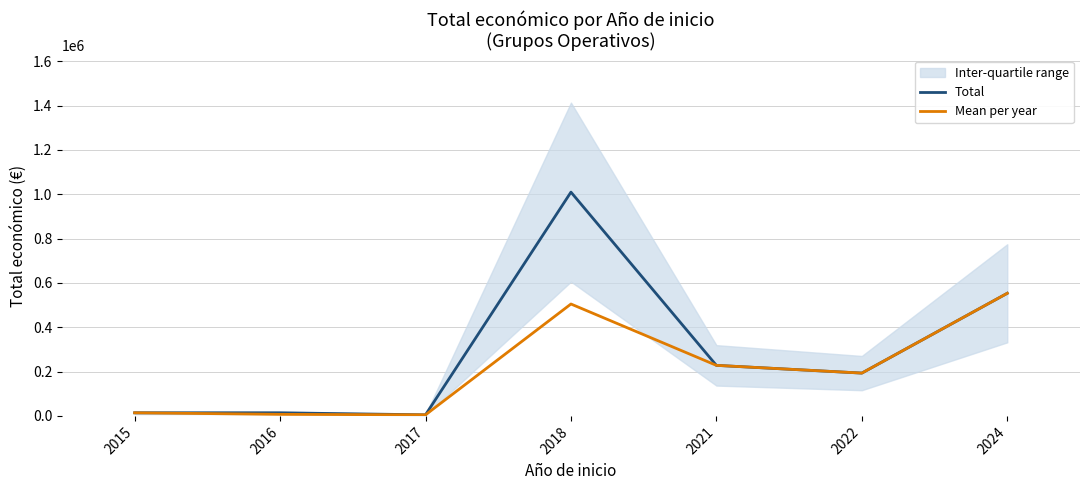

Does the chart have visible grid lines?

Yes